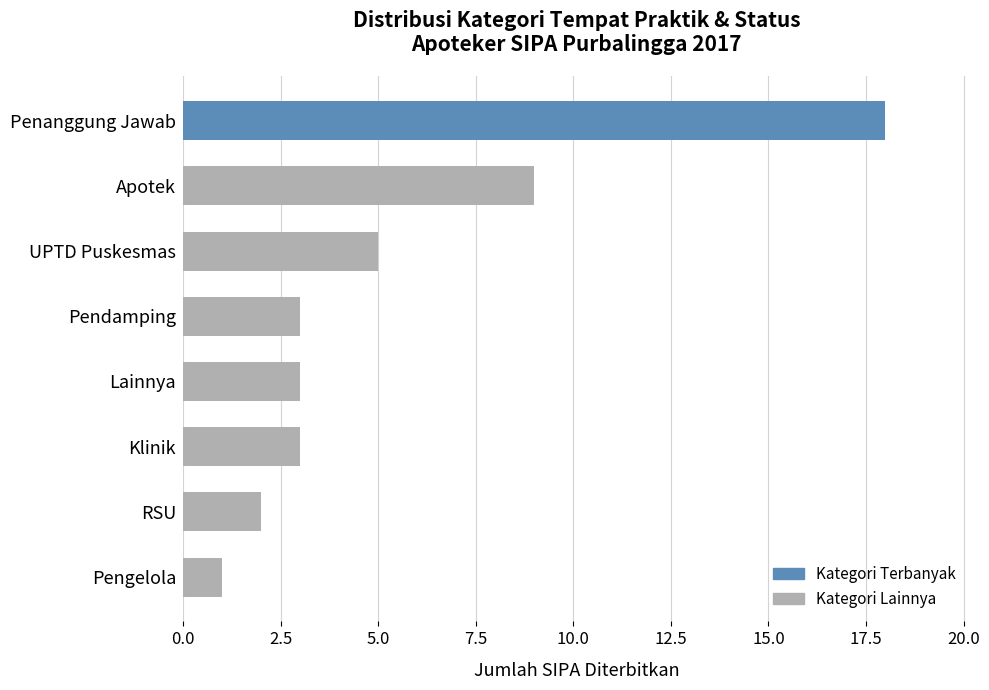

Is it true that the value at RSU is 2?

True